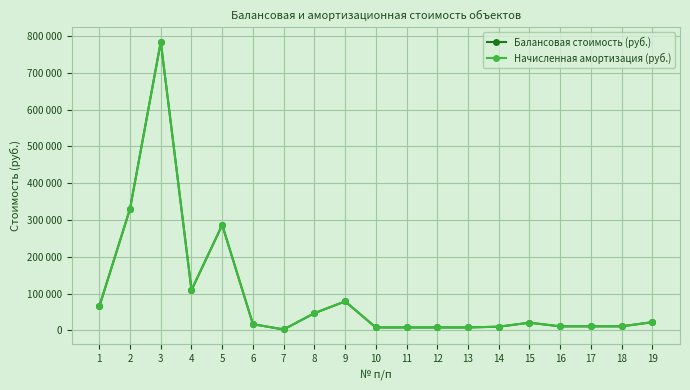

Which series has the largest range (max minus min)?

Балансовая стоимость (руб.)